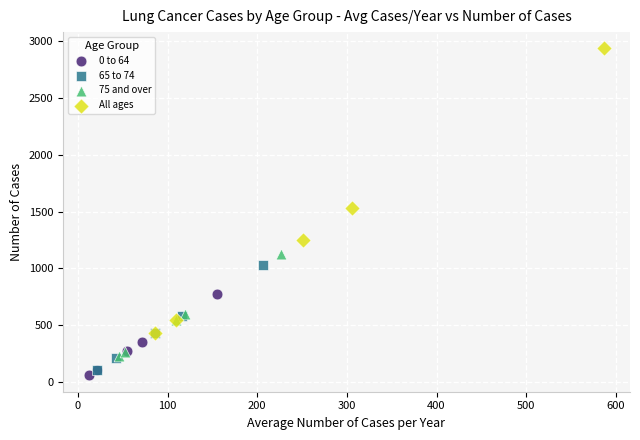

Which series has the widest spread of Y values?

All ages